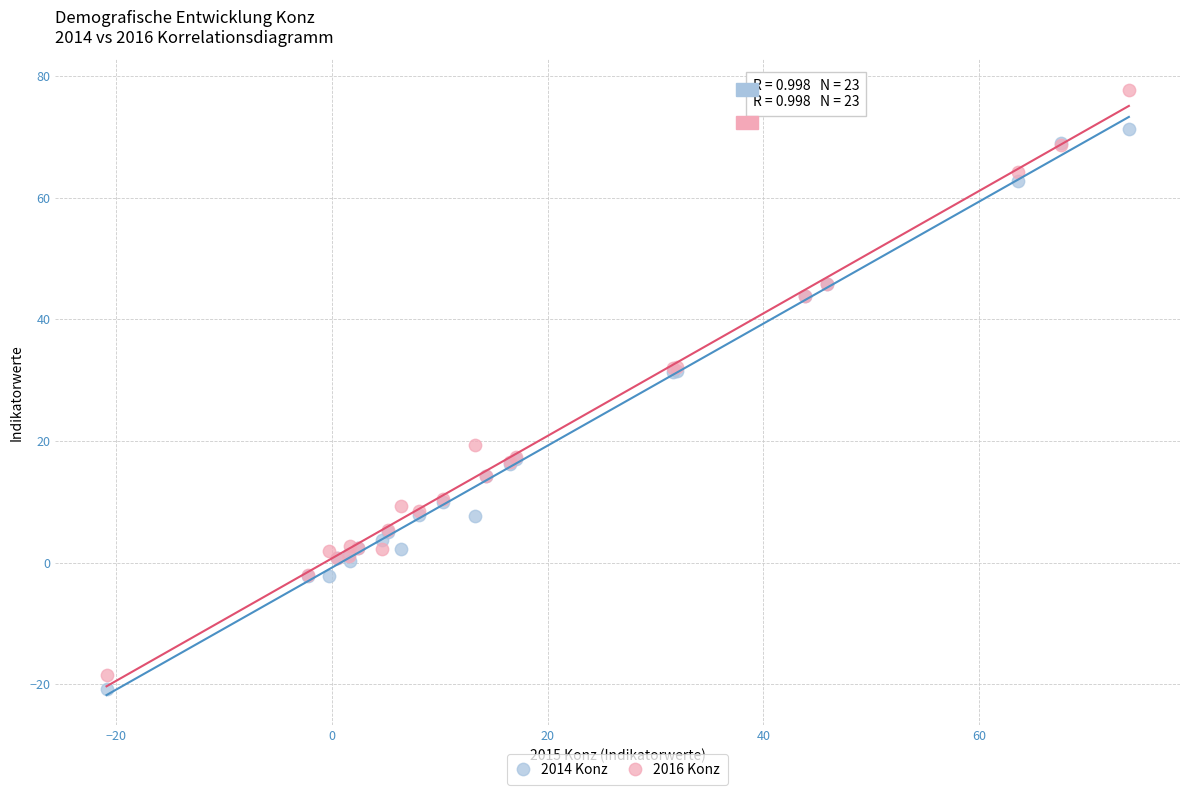

Which series has the widest spread of Y values?

2016 Konz